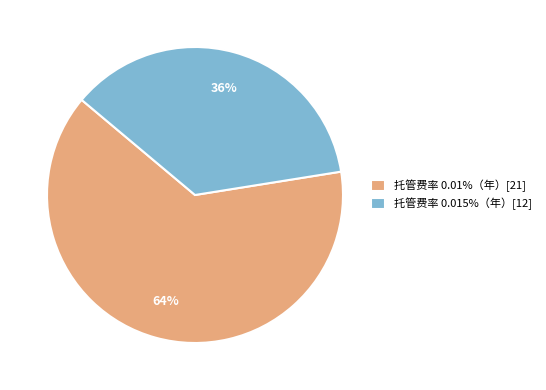

To the nearest percent, what is the combined percentage of 托管费率 0.01%（年）[21] and 托管费率 0.015%（年）[12]?

100%